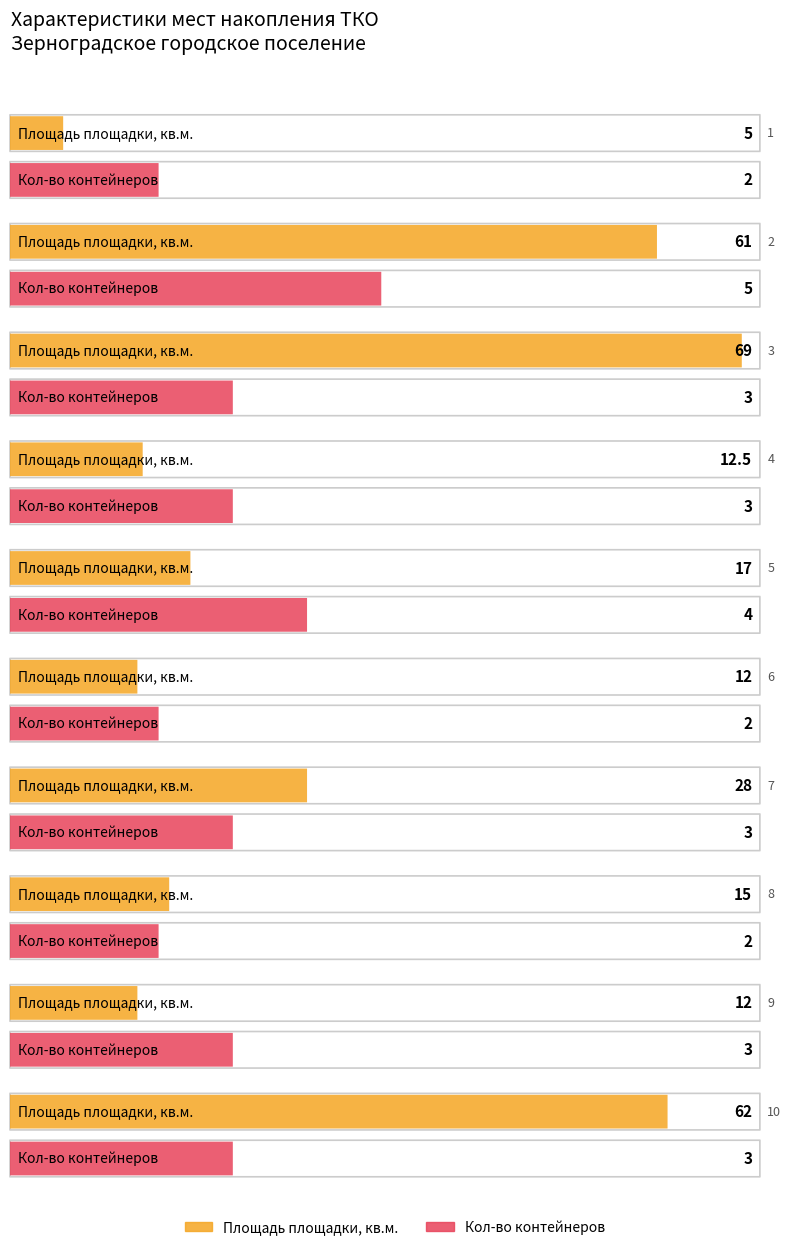

The количество контейнеров series shows 3.0 at 10. True or false?

True